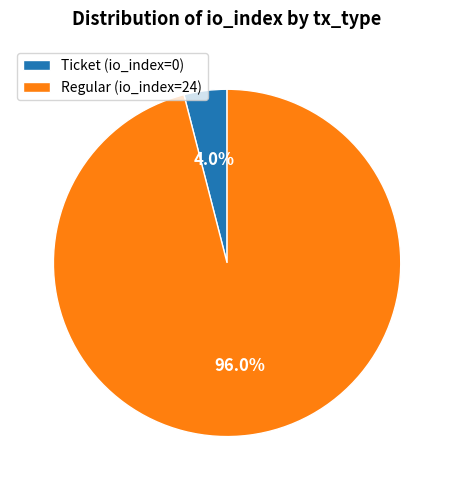

Rank the categories by value from lowest to highest.

Ticket (io_index=0), Regular (io_index=24)